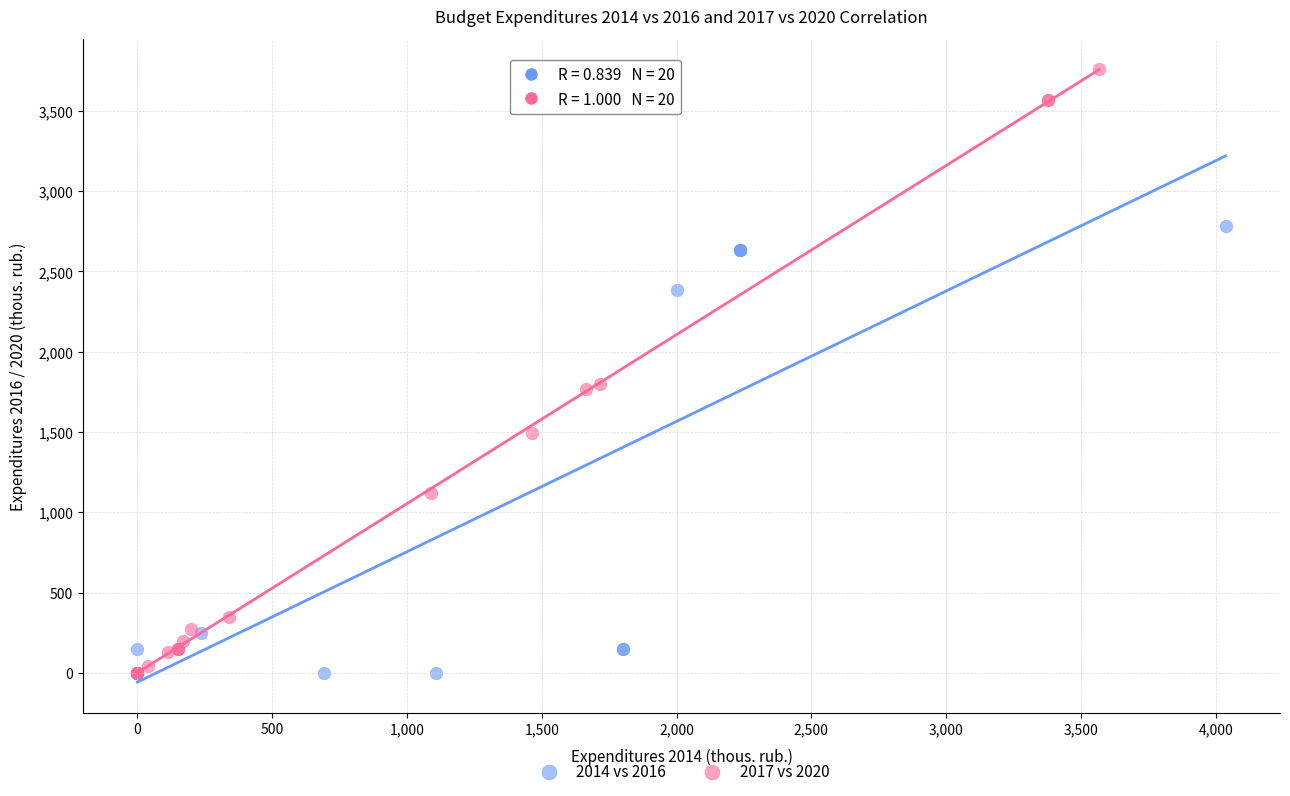

Which series reaches the maximum Y coordinate?

2017 vs 2020